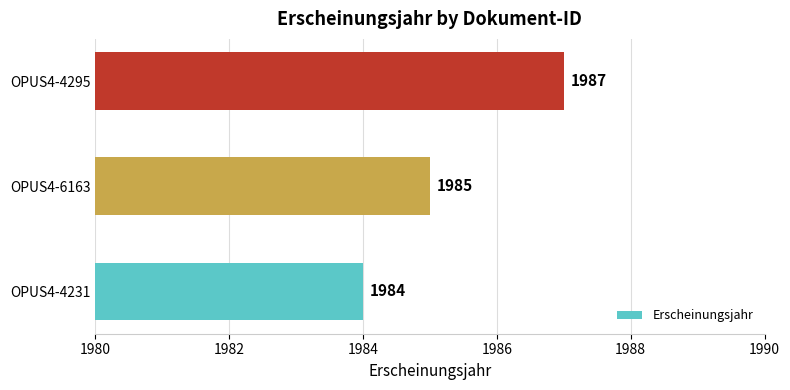

What is the change in value from OPUS4-4231 to OPUS4-6163?

+1